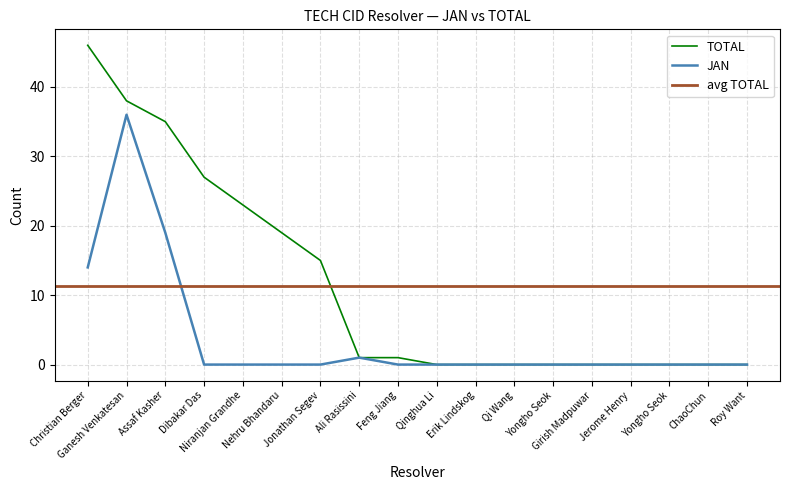

Reading left to right, what are all the values shown in this chart?

TOTAL: 46	38	35	27	23	19	15	1	1	0	0	0	0	0	0	0	0	0
JAN: 14	36	19	0	0	0	0	1	0	0	0	0	0	0	0	0	0	0